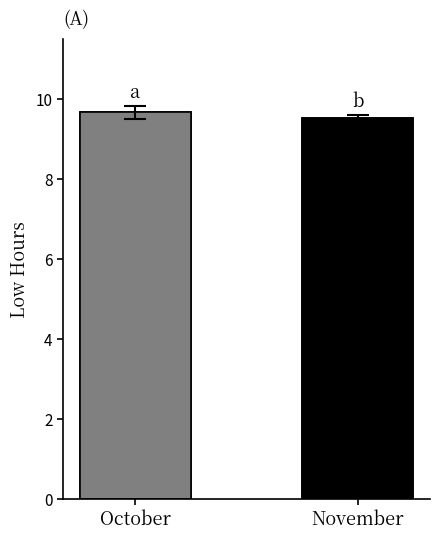

What is the sum of the values at November and October?

19.2